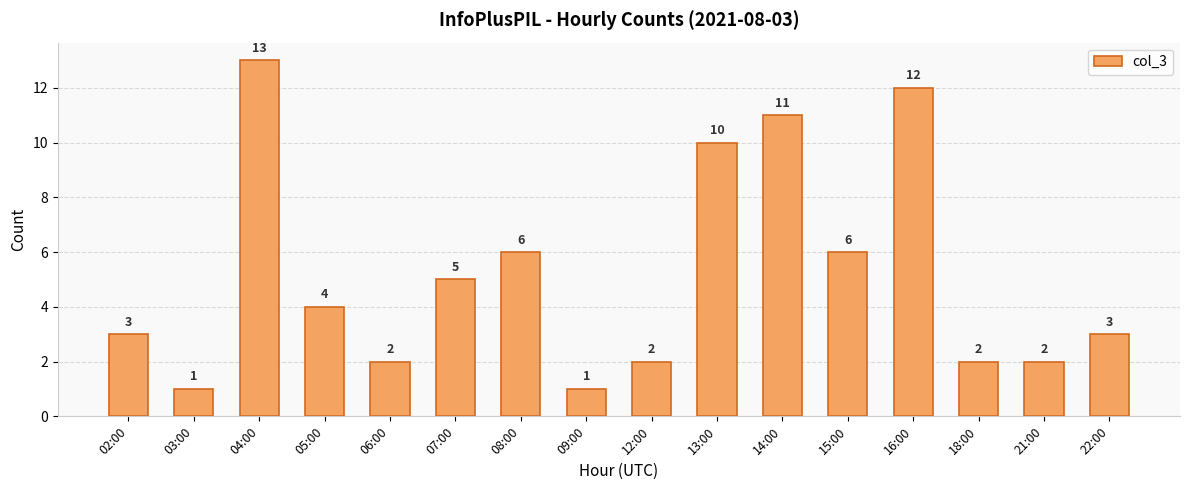

How many data points are less than 4?

8